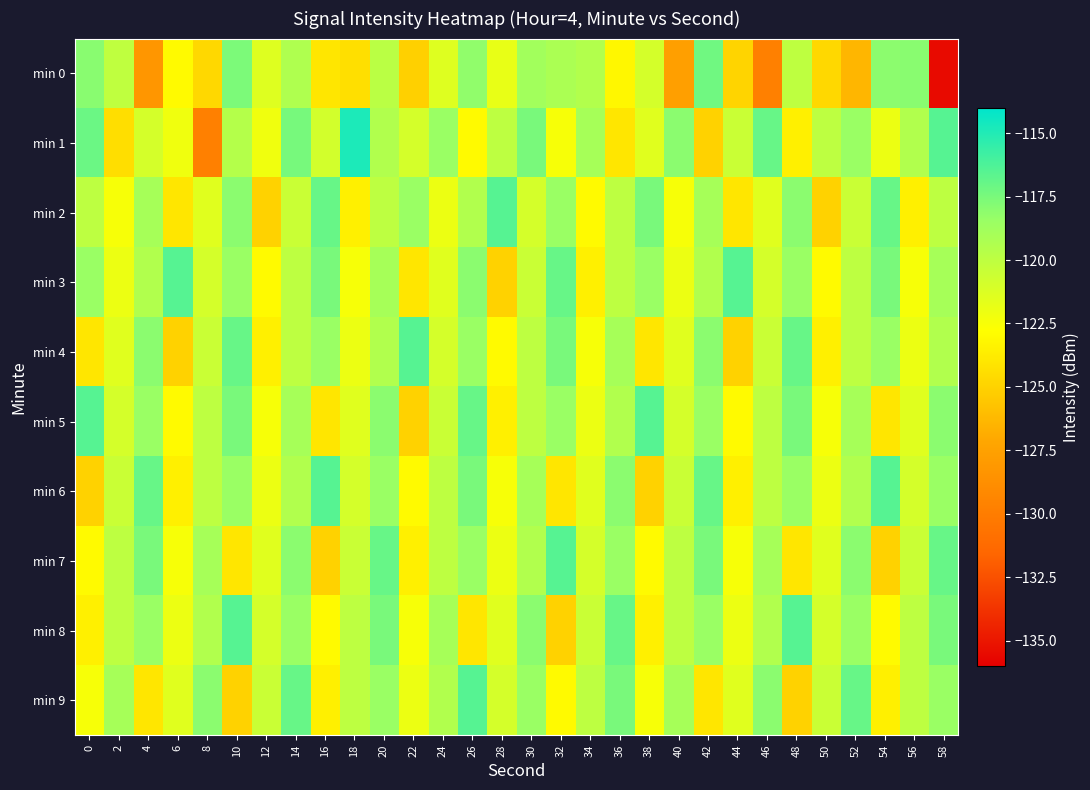

What is the total value across all series at 26?

-1190.7